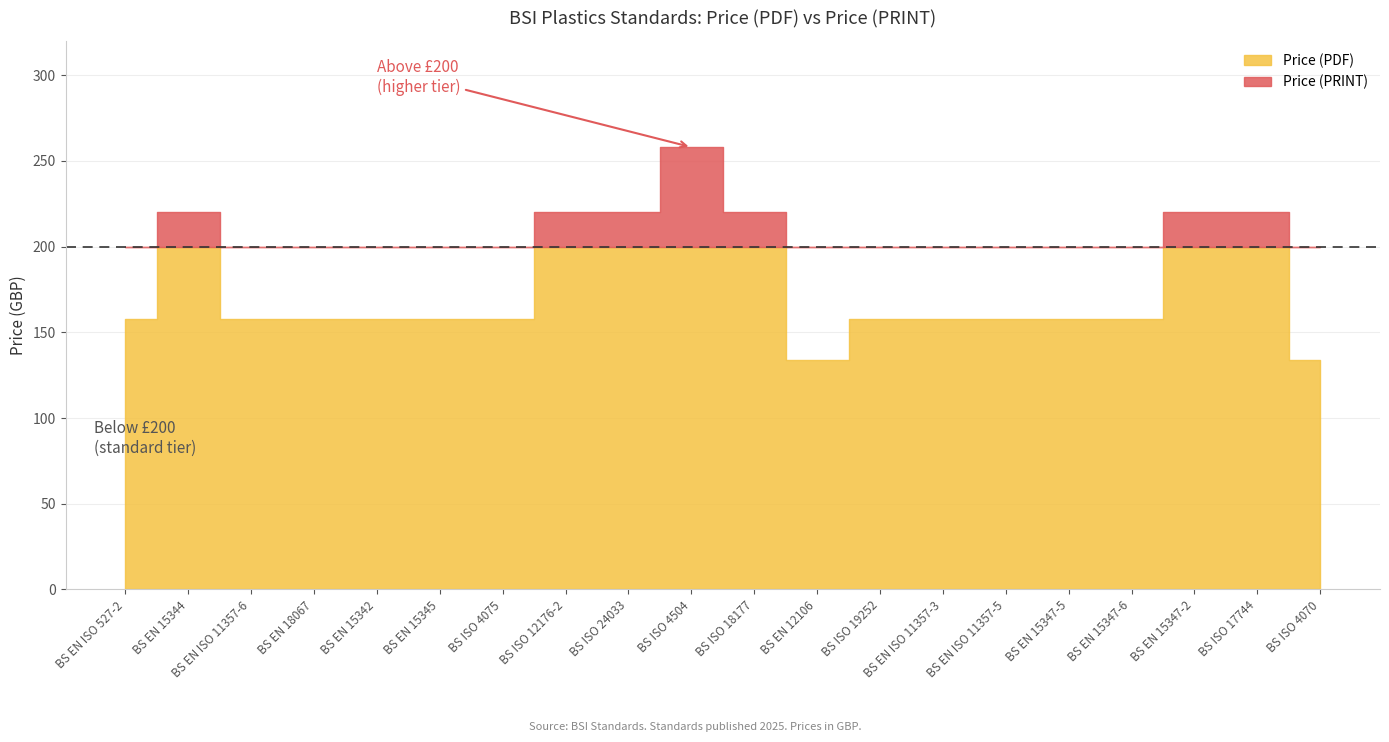

How many data points does each series have?

20